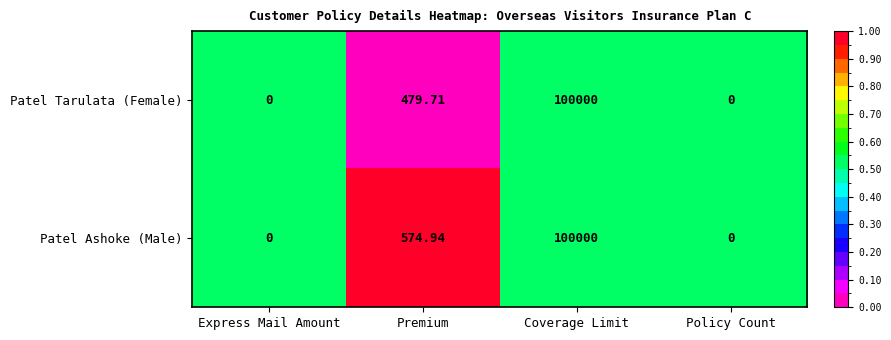

Where is Patel Ashoke (Male) nearest to the value 50000?

Premium